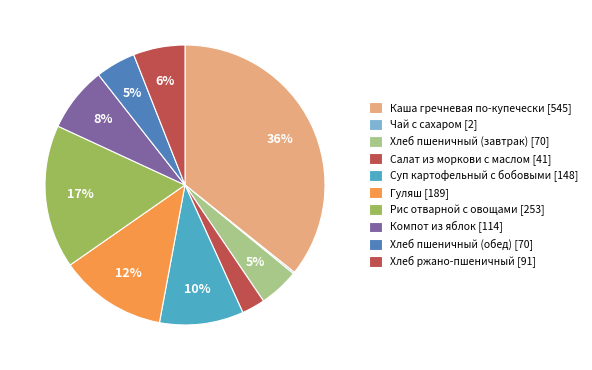

How much of the chart is everything except Суп картофельный с бобовыми?

90.3%